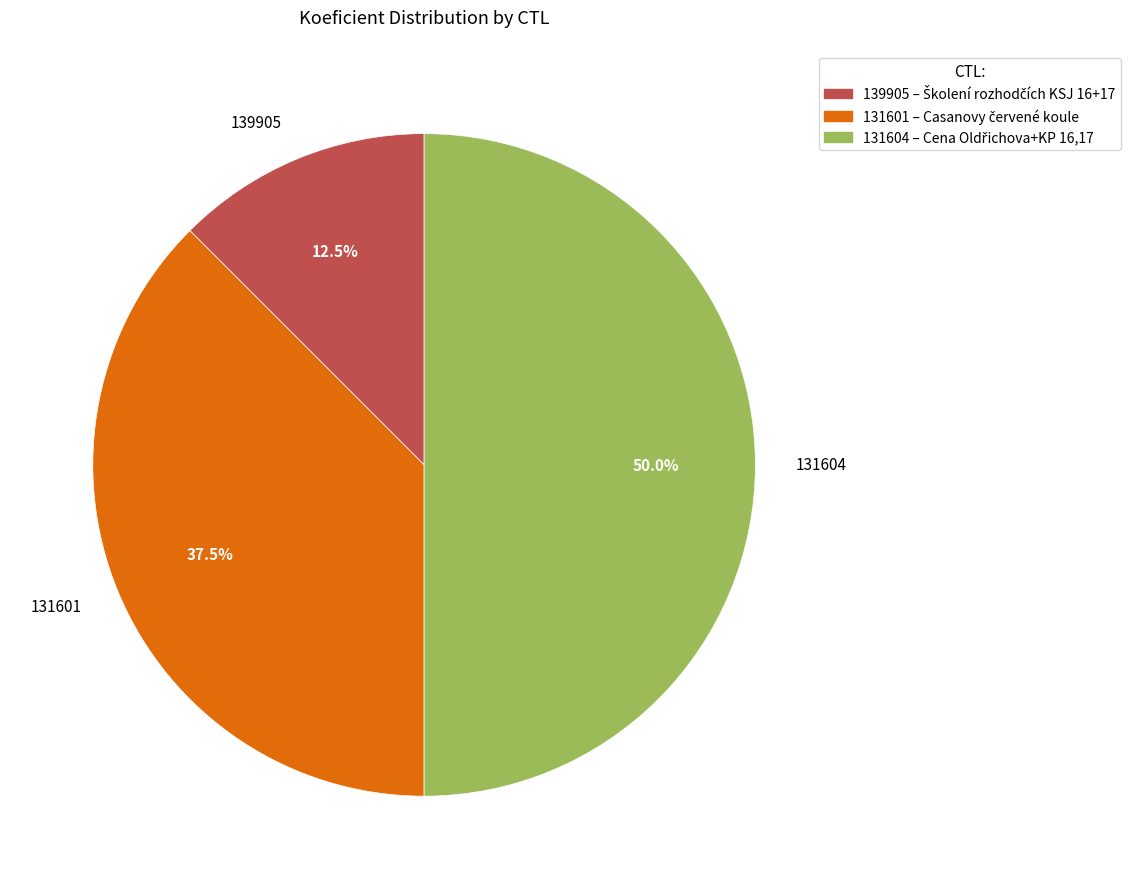

Which category has the smallest portion of the pie?

139905